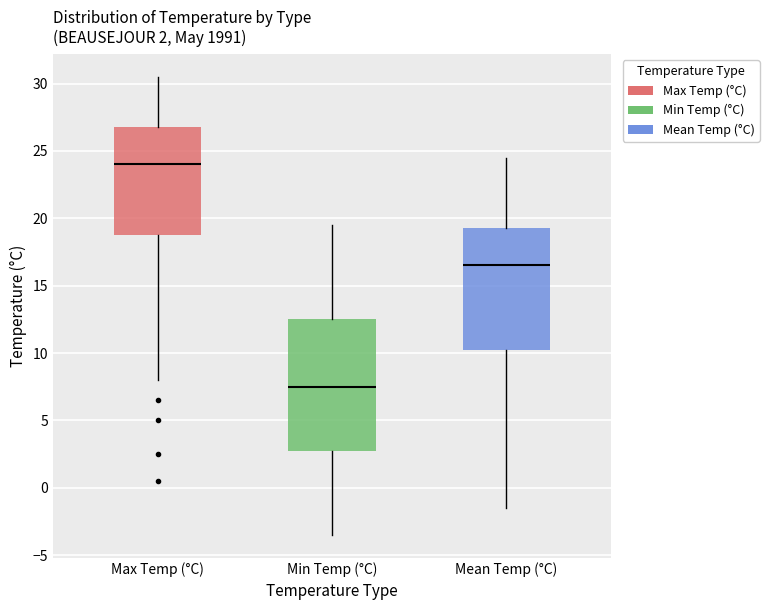

Which box has the highest median line?

Max Temp (°C)